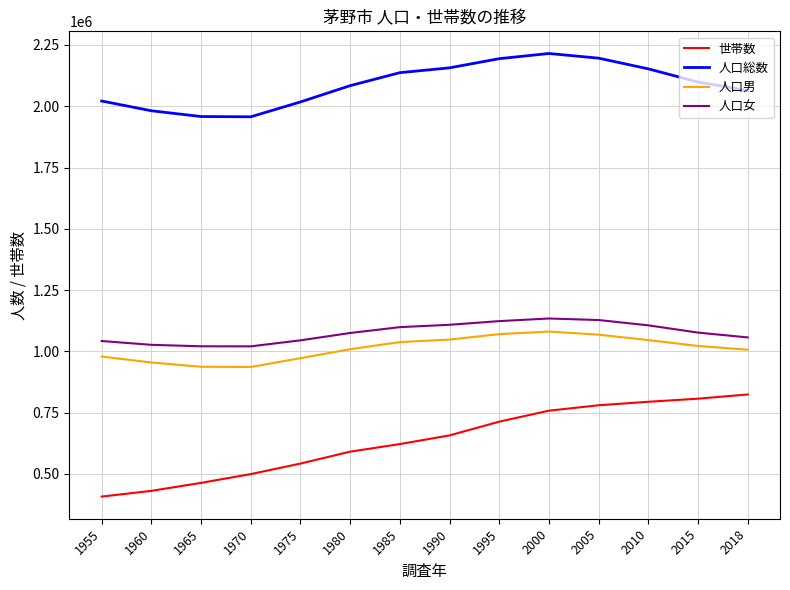

The 世帯数 series shows 807108 at 2015. True or false?

True